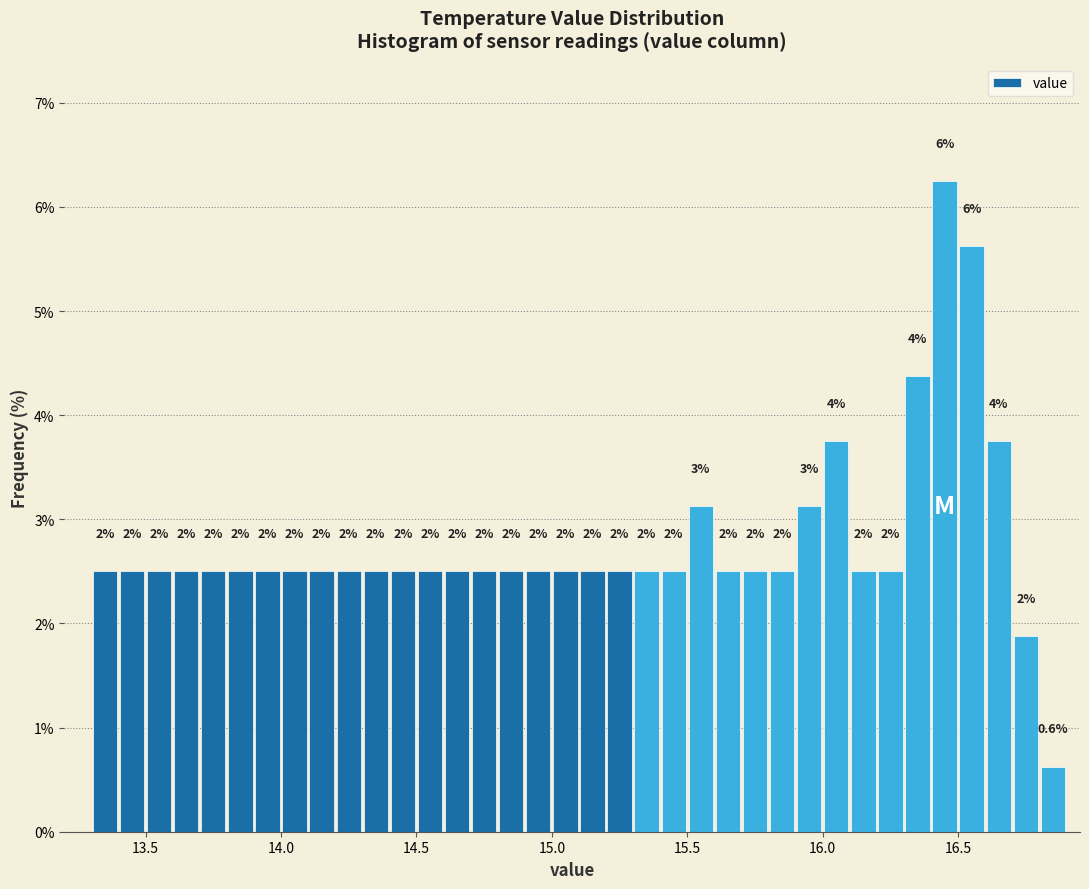

Read against the x-axis, roughly where is the centre of the tallest bar?

16.45